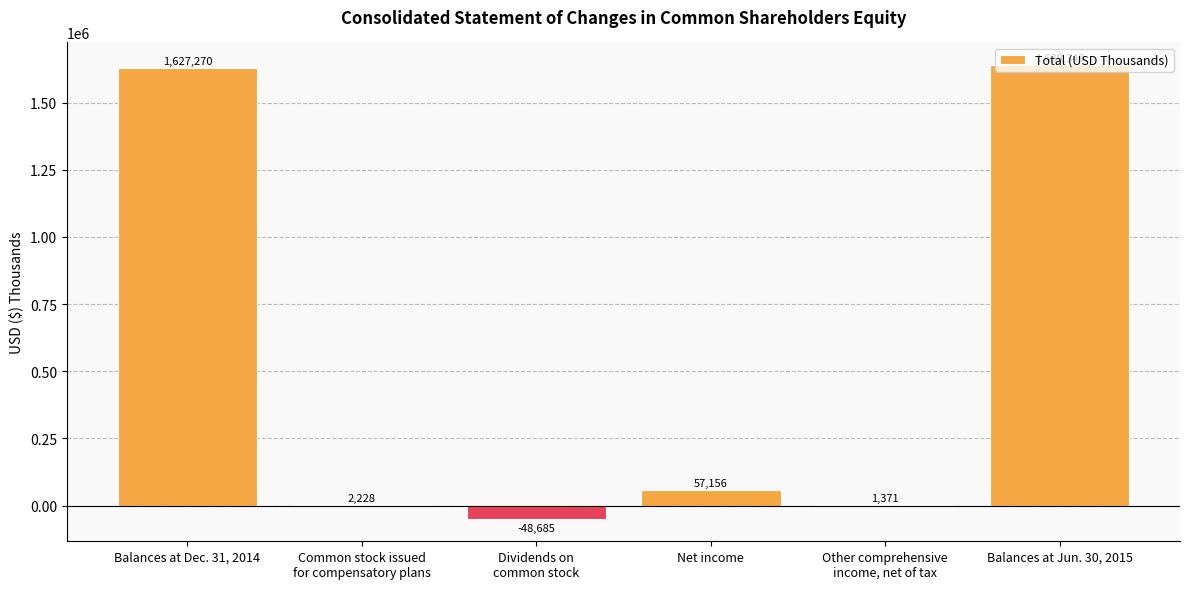

Reading left to right, what are all the values shown in this chart?

1627270	2228	-48685	57156	1371	1639340